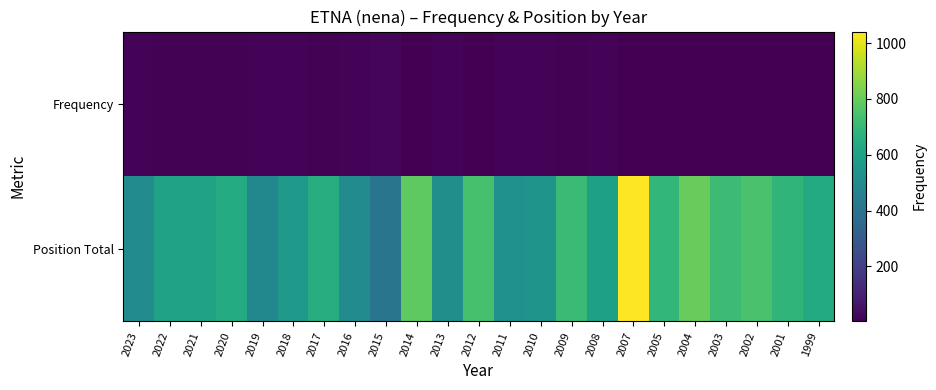

List the series in order of their peak value, lowest first.

Frequency, Position Total